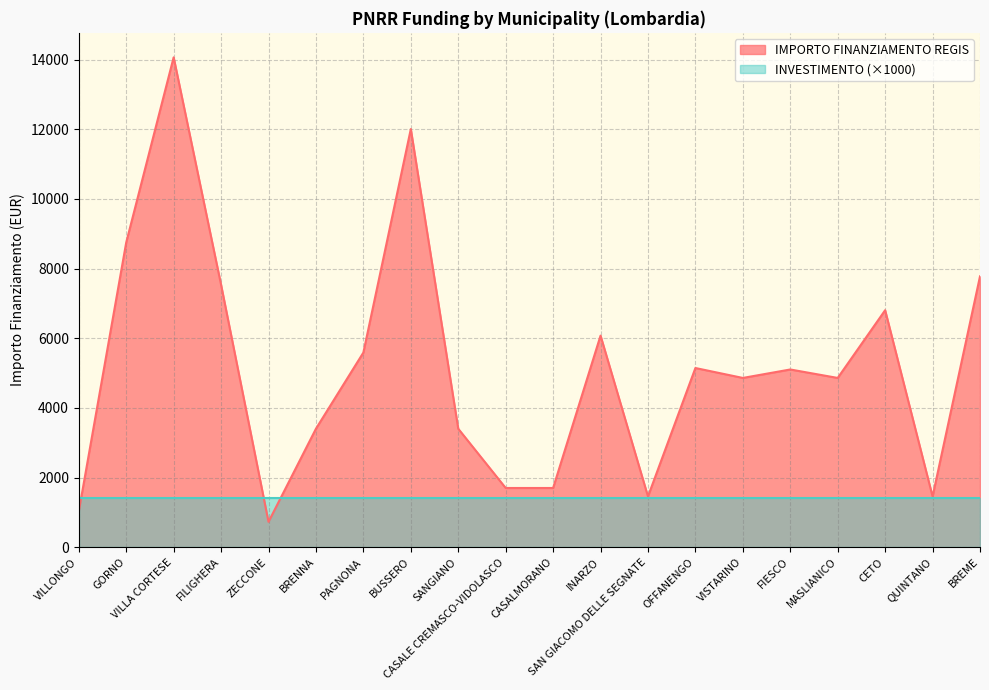

At which label is the value closest to 7396?

FILIGHERA